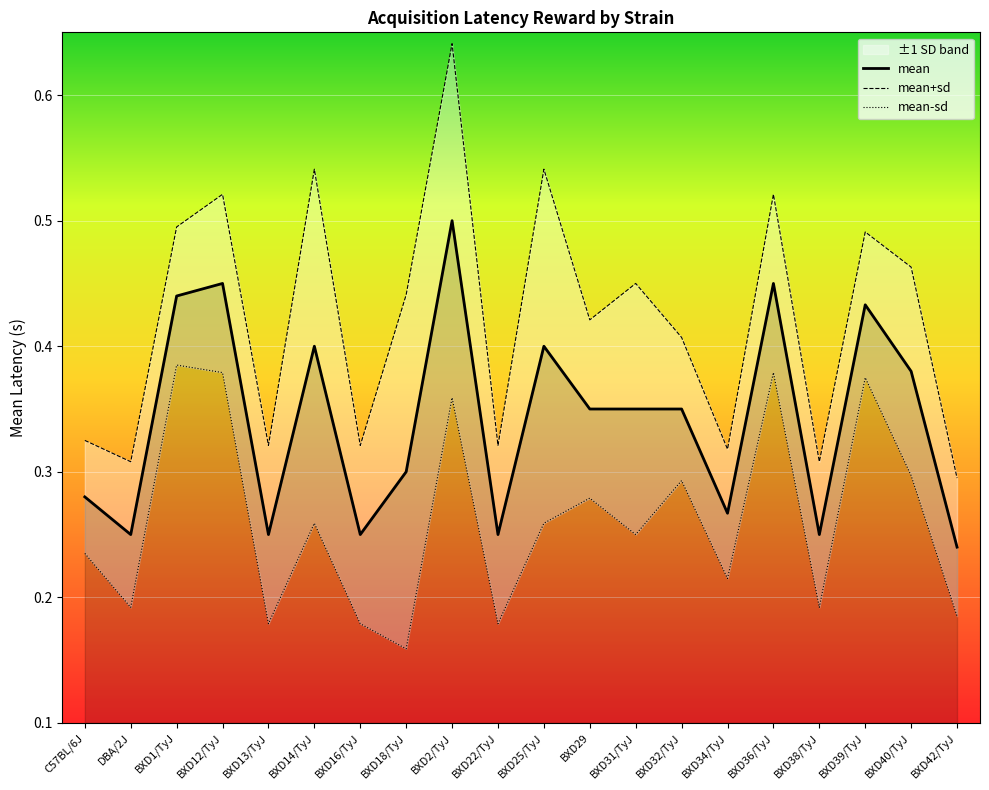

Does the chart display data point markers on the line(s)?

No